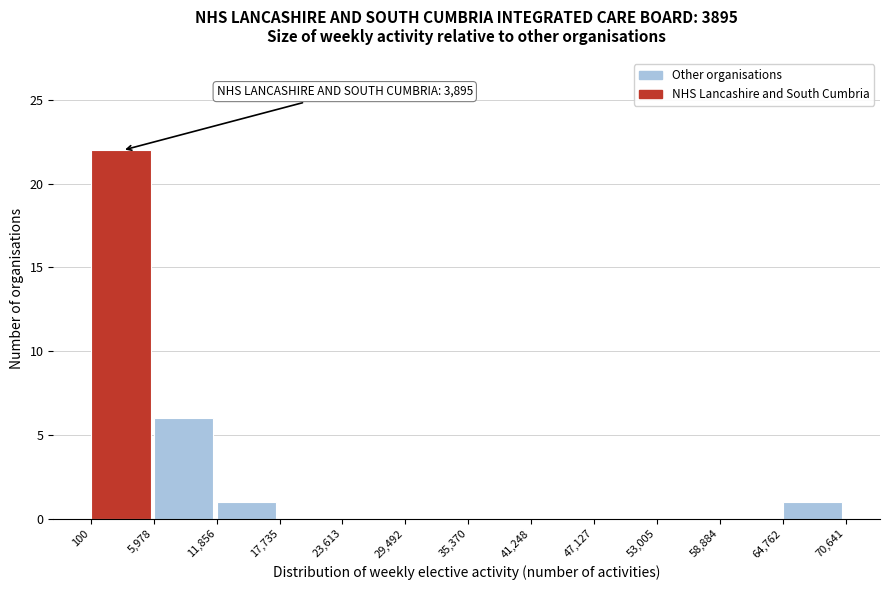

Which range on the x-axis has the tallest bar?

100 to 5,978